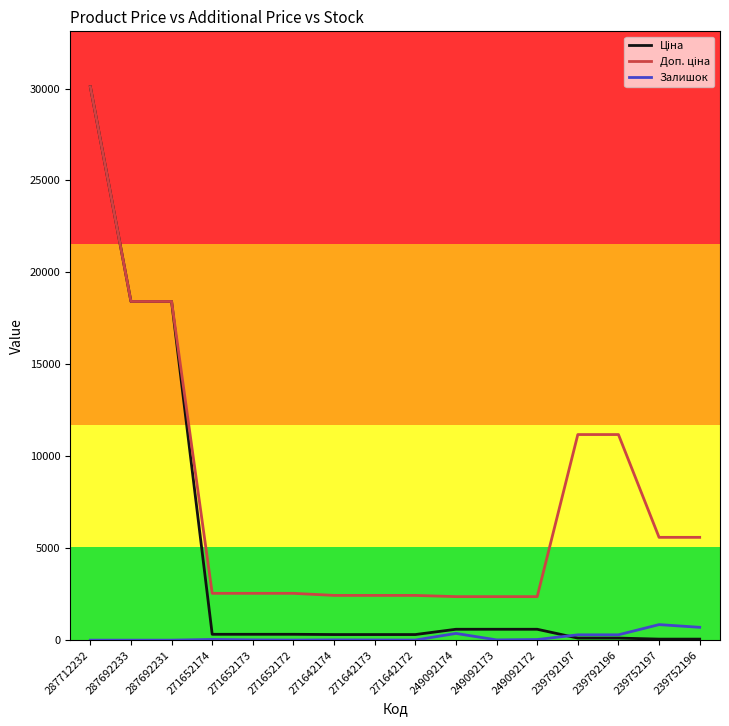

What is the difference between the highest and lowest values at 287692233?

18420.9